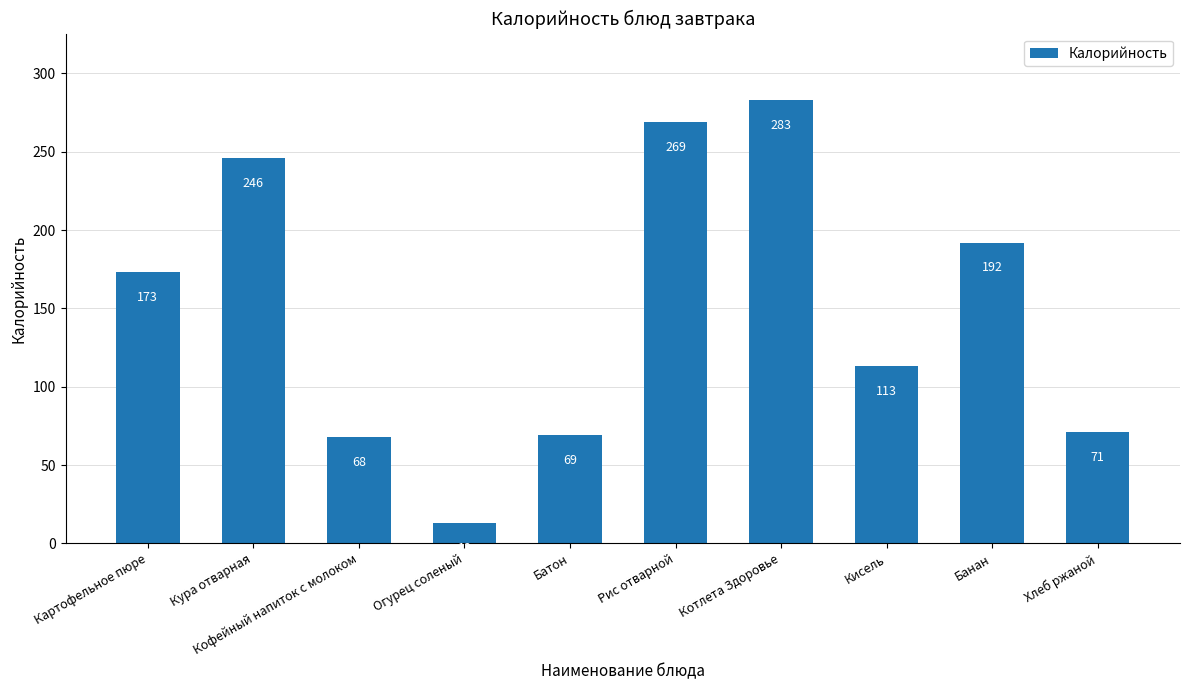

What is the smallest value displayed?

13